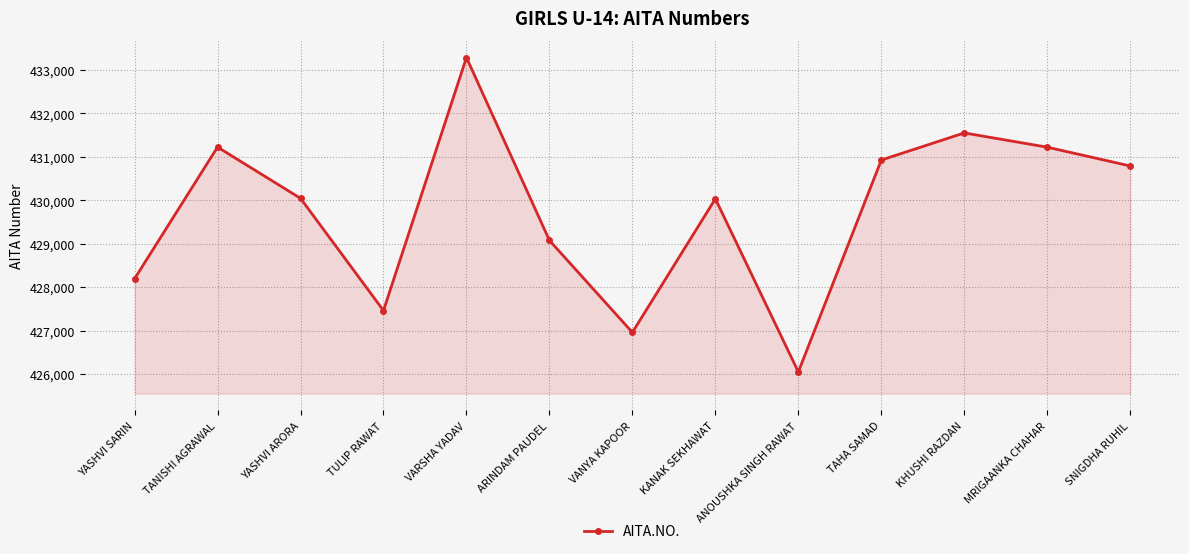

True or false: the data shows 158021 at TAHA SAMAD.

False